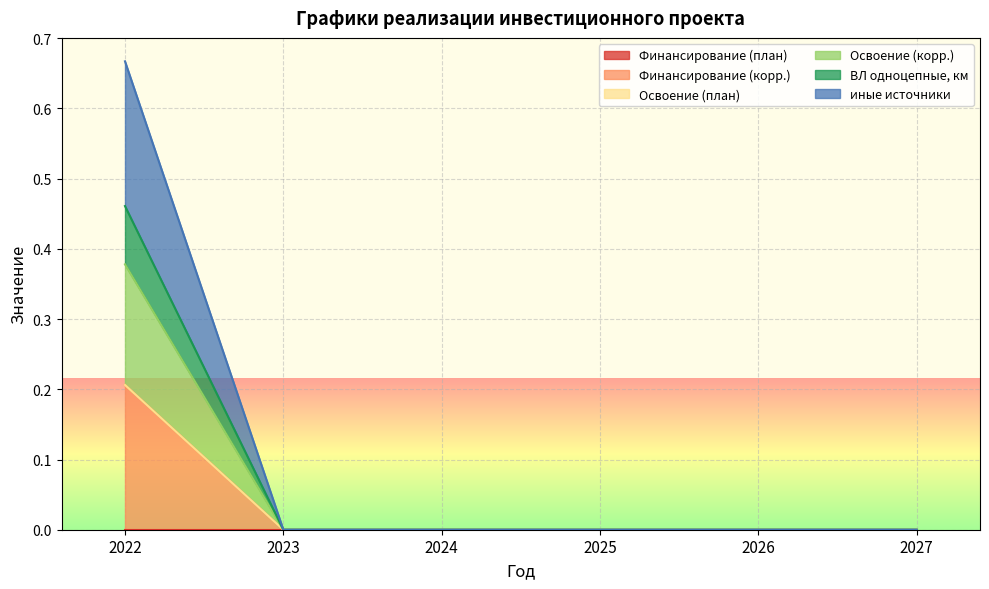

Which series has the largest total across all categories?

Финансирование (корр.)